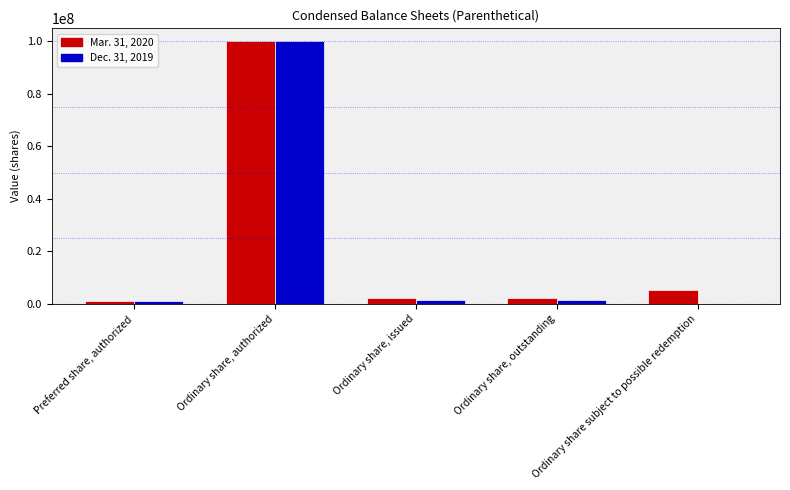

Between Preferred share, authorized and Ordinary share, outstanding, which series saw the biggest shift?

Mar. 31, 2020